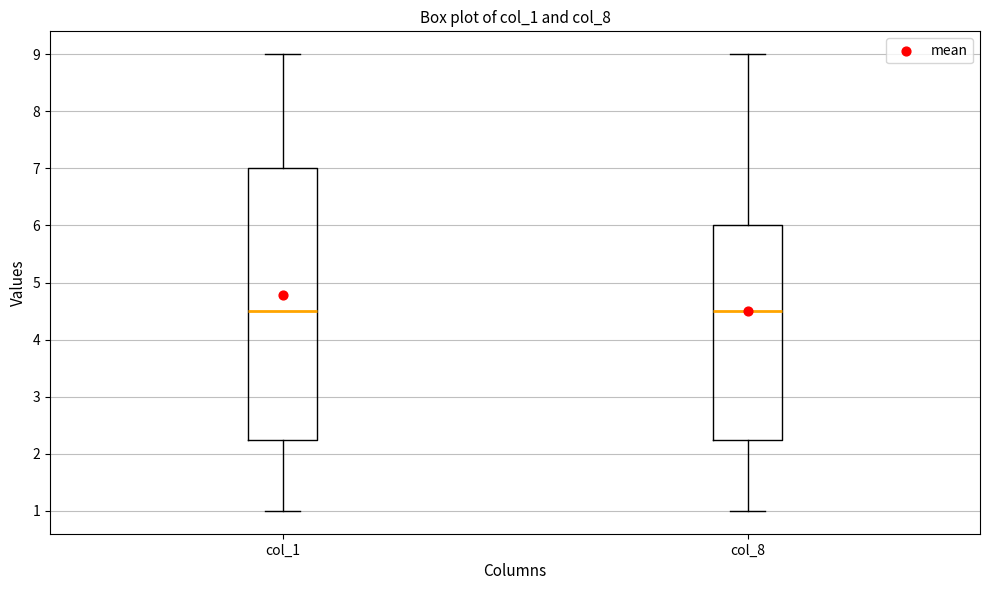

Comparing the boxes themselves (not the whiskers), which one is the tallest?

col_1